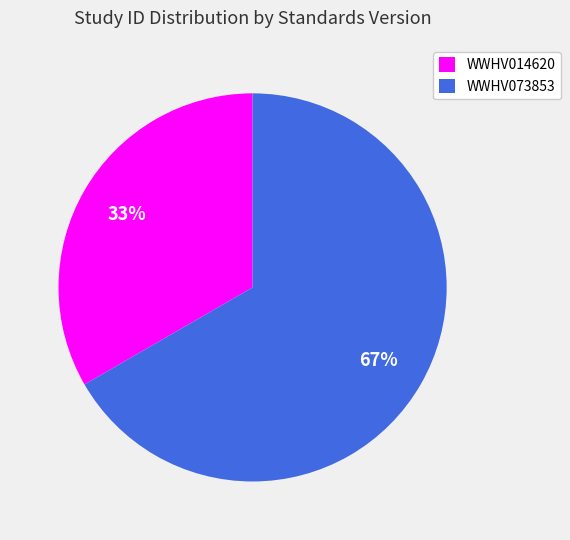

Do WWHV073853 and WWHV014620 together represent more than half of the pie?

Yes